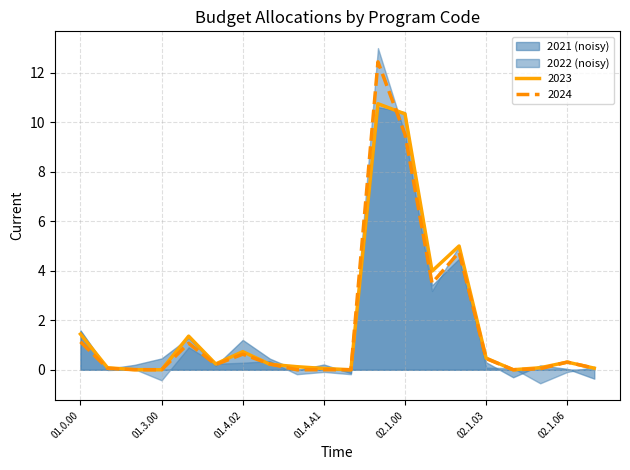

The value of 2021 at 02.1.07 is 0.1. True or false?

True